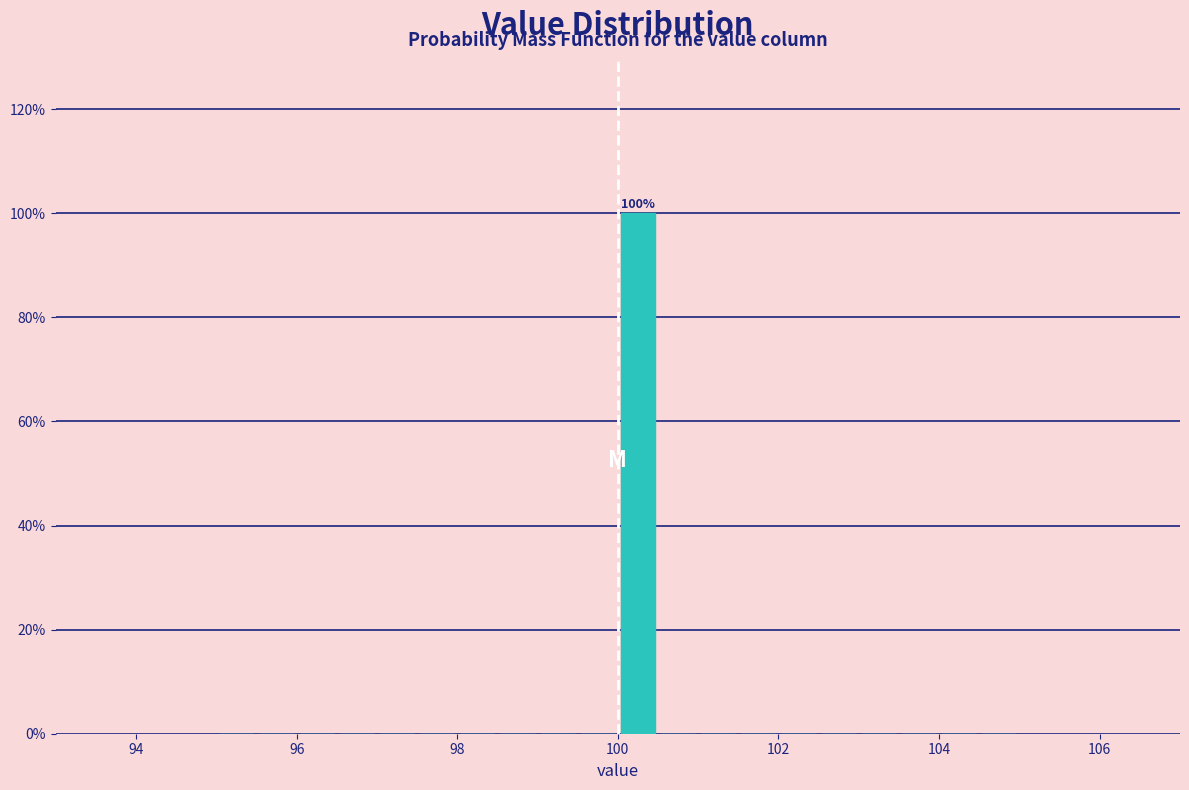

Read against the x-axis, roughly where is the centre of the tallest bar?

100.2